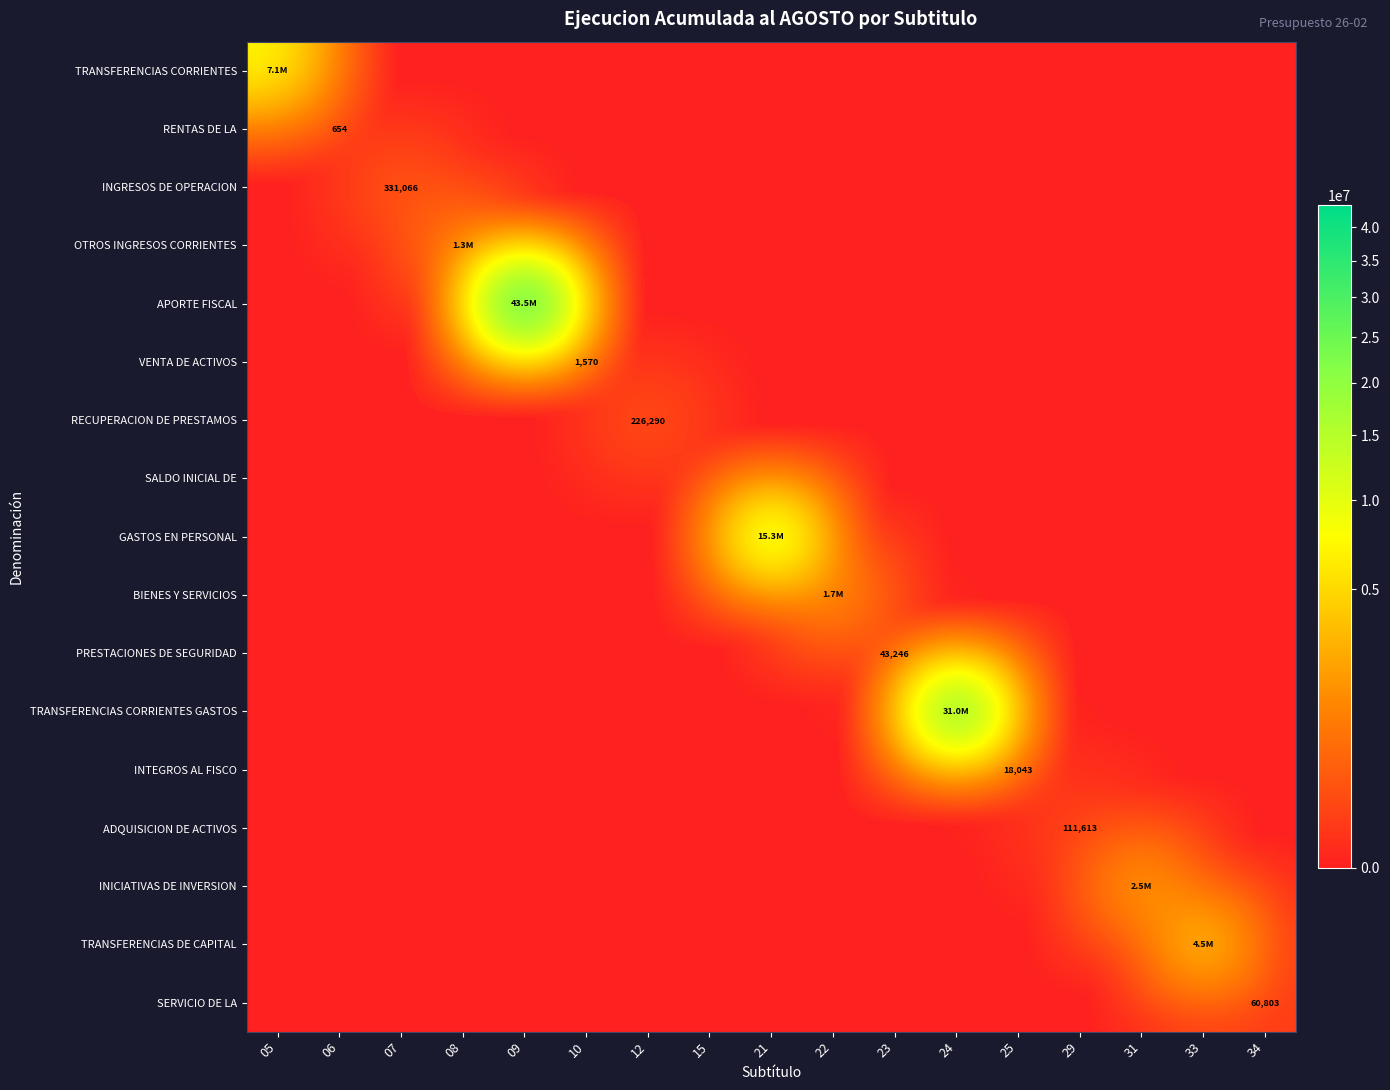

List the series in order of their peak value, highest first.

APORTE FISCAL, TRANSFERENCIAS CORRIENTES GASTOS, GASTOS EN PERSONAL, TRANSFERENCIAS CORRIENTES, TRANSFERENCIAS DE CAPITAL, INICIATIVAS DE INVERSION, BIENES Y SERVICIOS, OTROS INGRESOS CORRIENTES, INGRESOS DE OPERACION, RECUPERACION DE PRESTAMOS, ADQUISICION DE ACTIVOS, SERVICIO DE LA, PRESTACIONES DE SEGURIDAD, INTEGROS AL FISCO, VENTA DE ACTIVOS, RENTAS DE LA, SALDO INICIAL DE